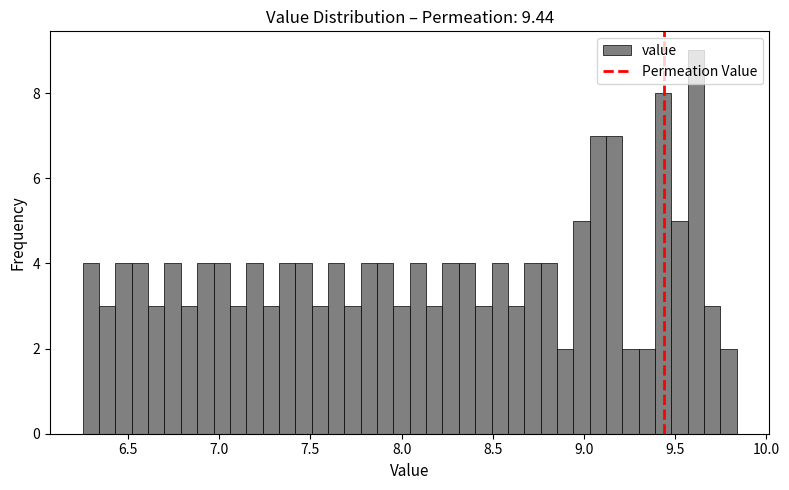

Around what value on the x-axis is the tallest bar? Give the approximate position of its centre, as read against the axis.

9.60